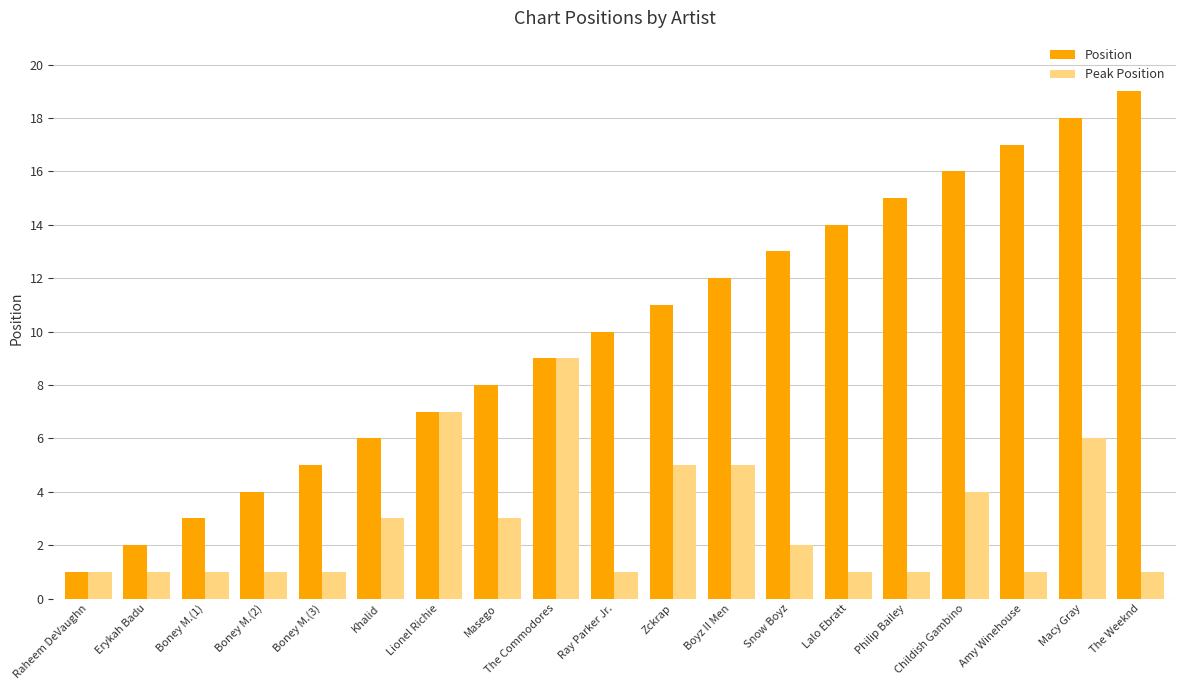

What are all the series names shown in the legend?

Position, Peak Position